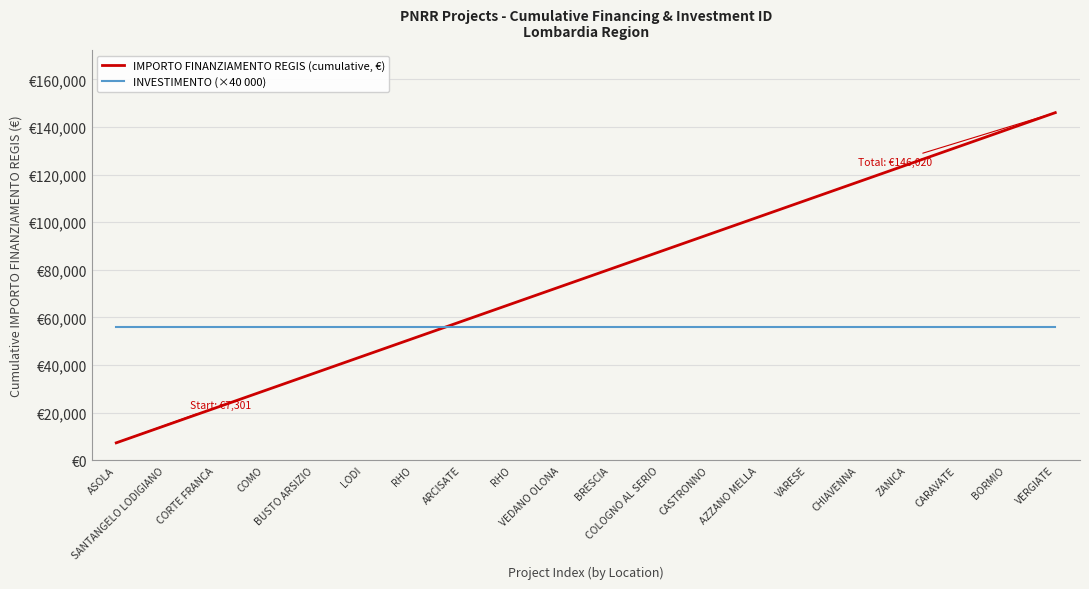

Rank the categories by INVESTIMENTO (×40 000) value from highest to lowest.

ASOLA, SANTANGELO LODIGIANO, CORTE FRANCA, COMO, BUSTO ARSIZIO, LODI, RHO, ARCISATE, RHO, VEDANO OLONA, BRESCIA, COLOGNO AL SERIO, CASTRONNO, AZZANO MELLA, VARESE, CHIAVENNA, ZANICA, CARAVATE, BORMIO, VERGIATE